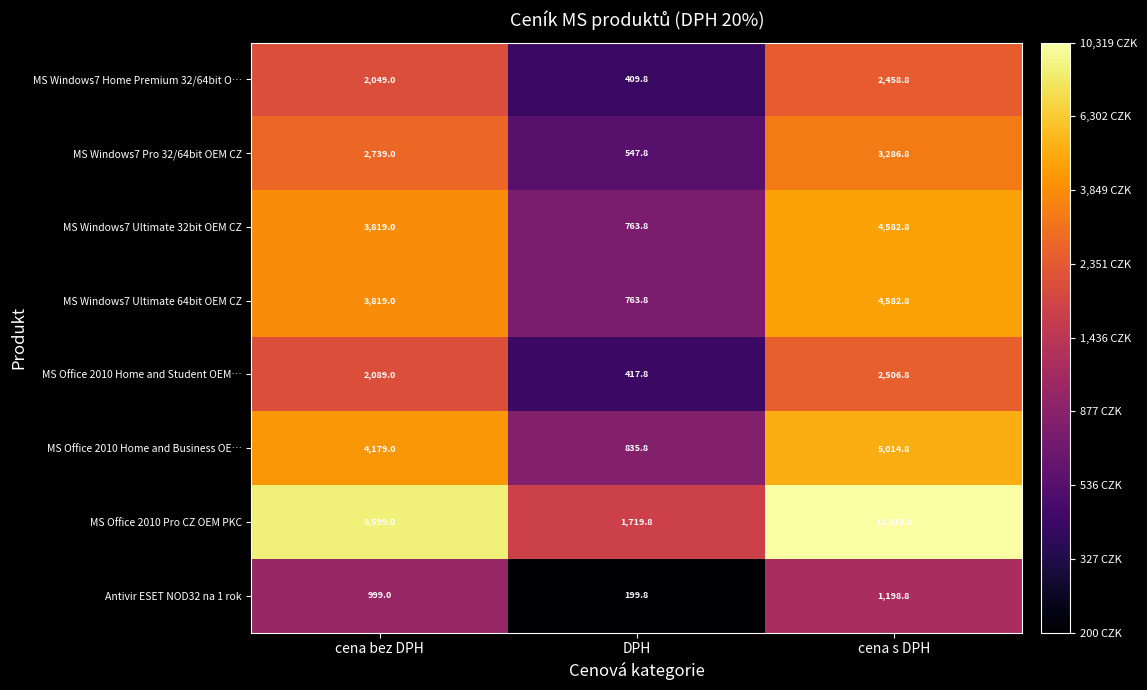

Reading left to right, extract all data points from this chart.

MS Windows7 Home Premium 32/64bit O…: 2049.0	409.8	2458.8
MS Windows7 Pro 32/64bit OEM CZ: 2739.0	547.8	3286.8
MS Windows7 Ultimate 32bit OEM CZ: 3819.0	763.8	4582.8
MS Windows7 Ultimate 64bit OEM CZ: 3819.0	763.8	4582.8
MS Office 2010 Home and Student OEM…: 2089.0	417.8	2506.8
MS Office 2010 Home and Business OE…: 4179.0	835.8	5014.8
MS Office 2010 Pro CZ OEM PKC: 8599.0	1719.8	10318.8
Antivir ESET NOD32 na 1 rok: 999.0	199.8	1198.8